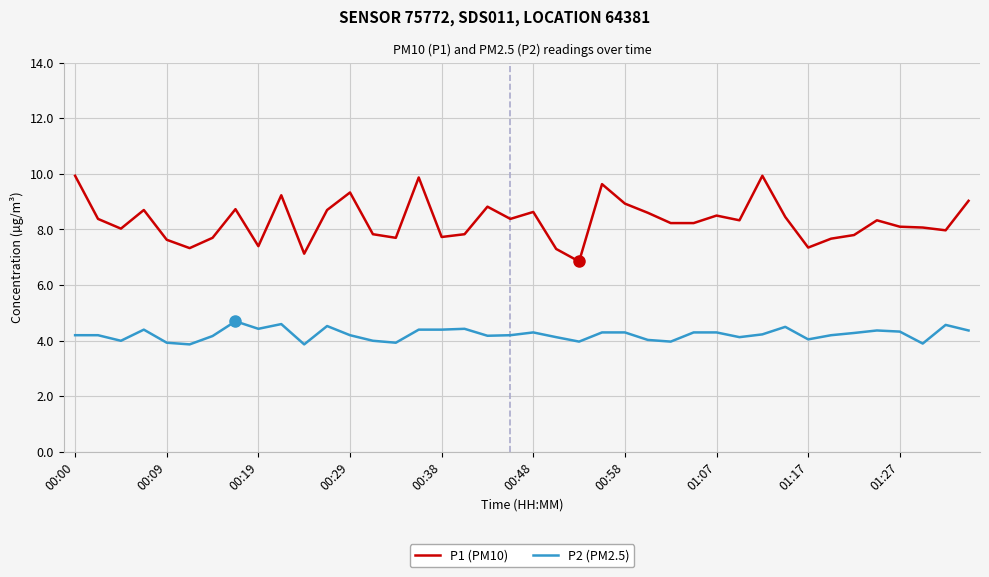

What is the difference between the maximum and minimum values in the P2 (PM2.5) series?

0.8